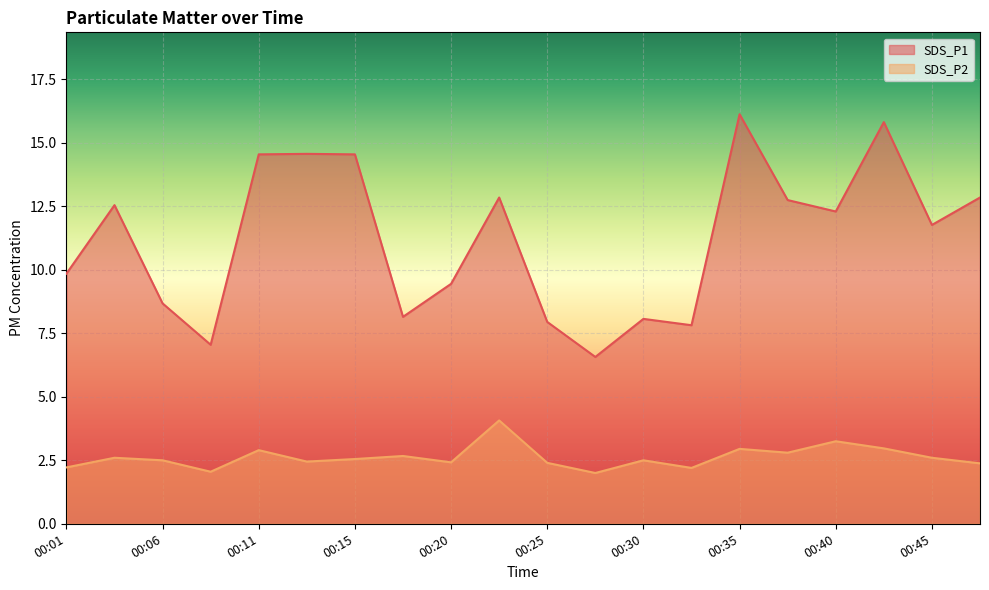

Where is SDS_P1 nearest to the value 11?

00:45